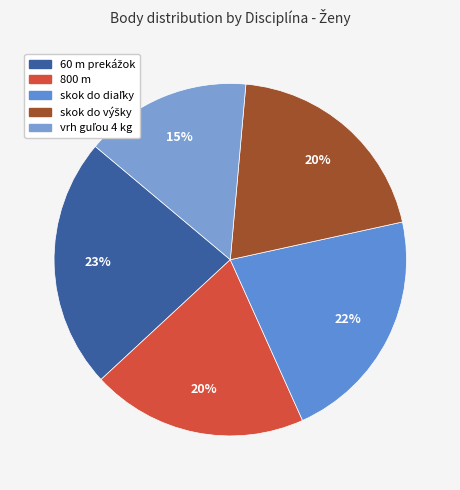

How many slices are in this pie chart?

5